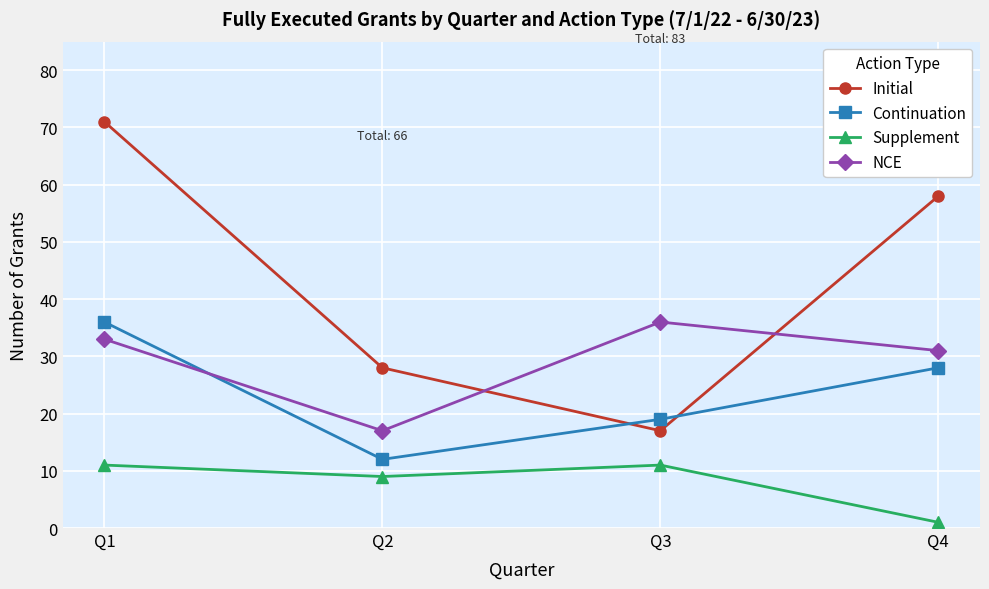

What is the lowest value of the Supplement series?

1